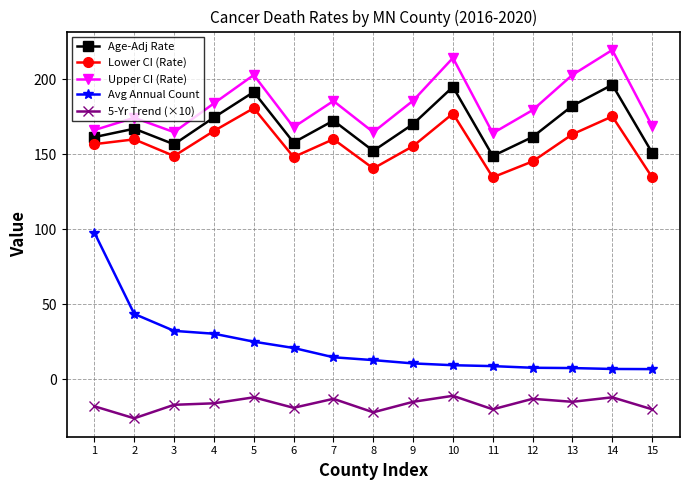

How many data points in Age-Adj Rate are above 167?

8